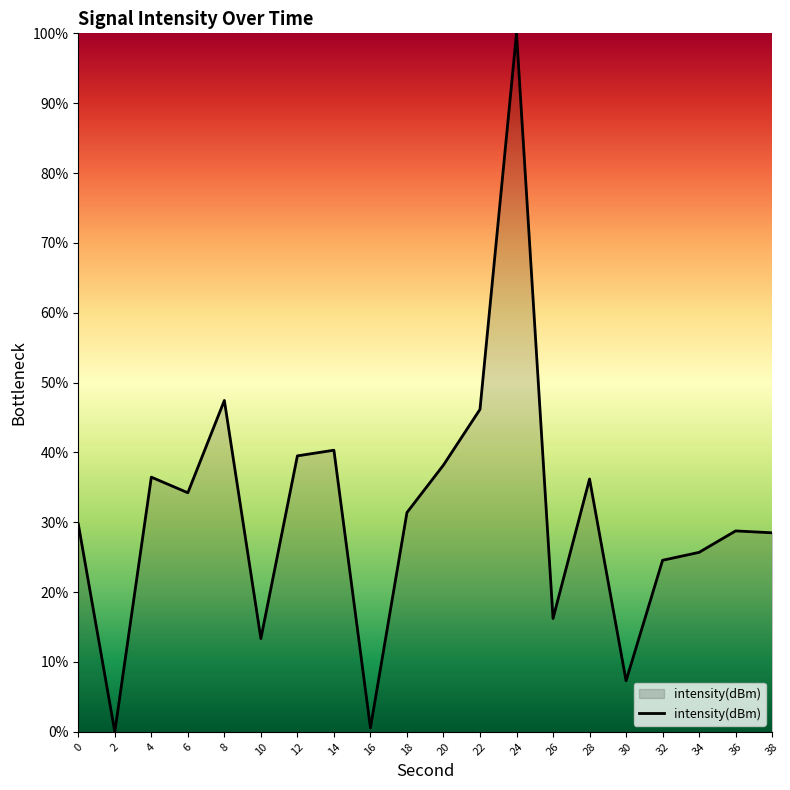

How many values are above zero?

19